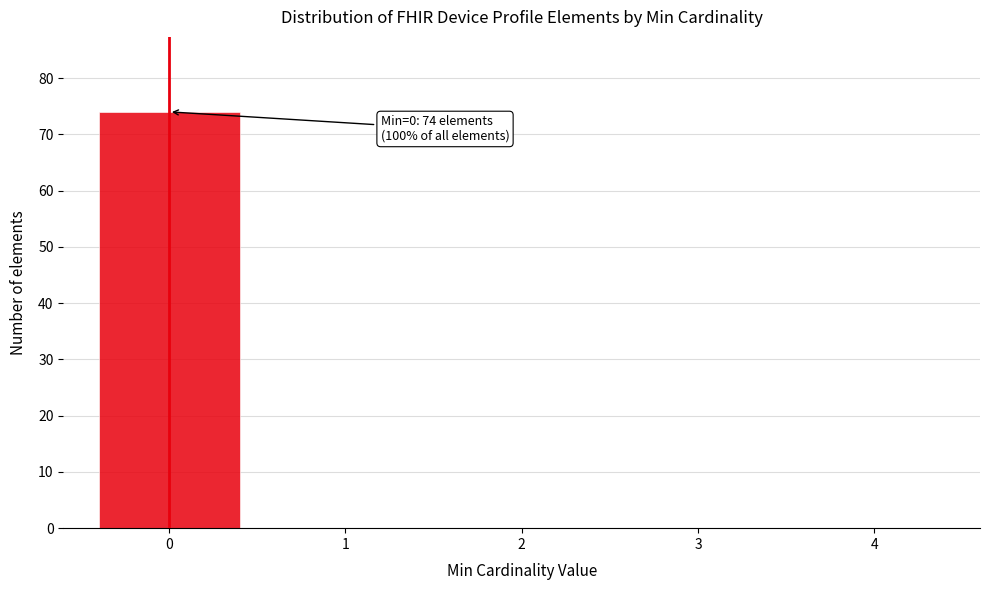

Reading right to left, transcribe all the data shown in this chart.

4=0	3=0	2=0	1=0	0=74